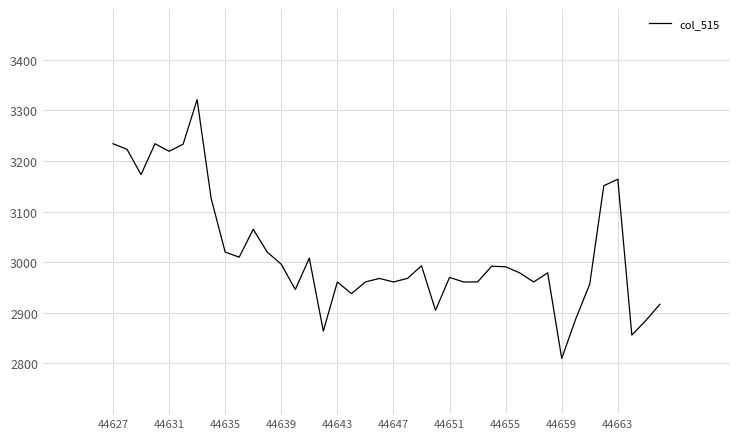

What is the greatest value displayed?

3321